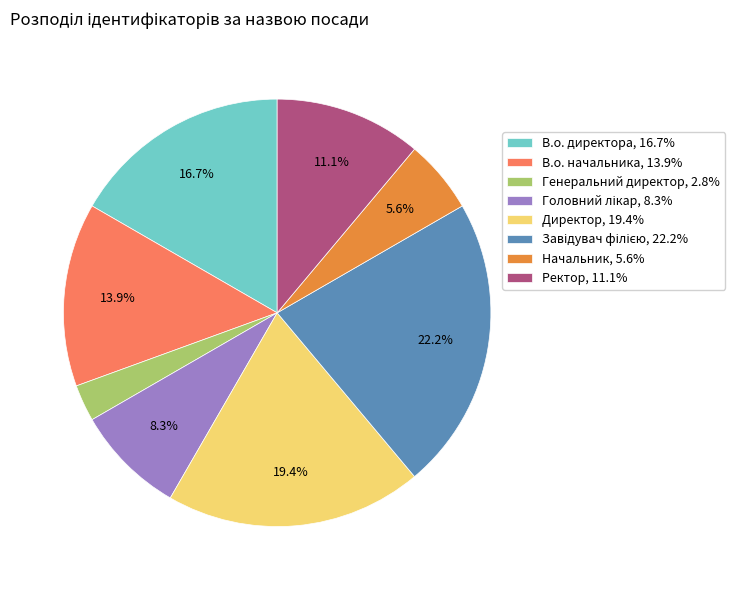

To the nearest percent, what percentage of the pie is В.о. начальника?

14%